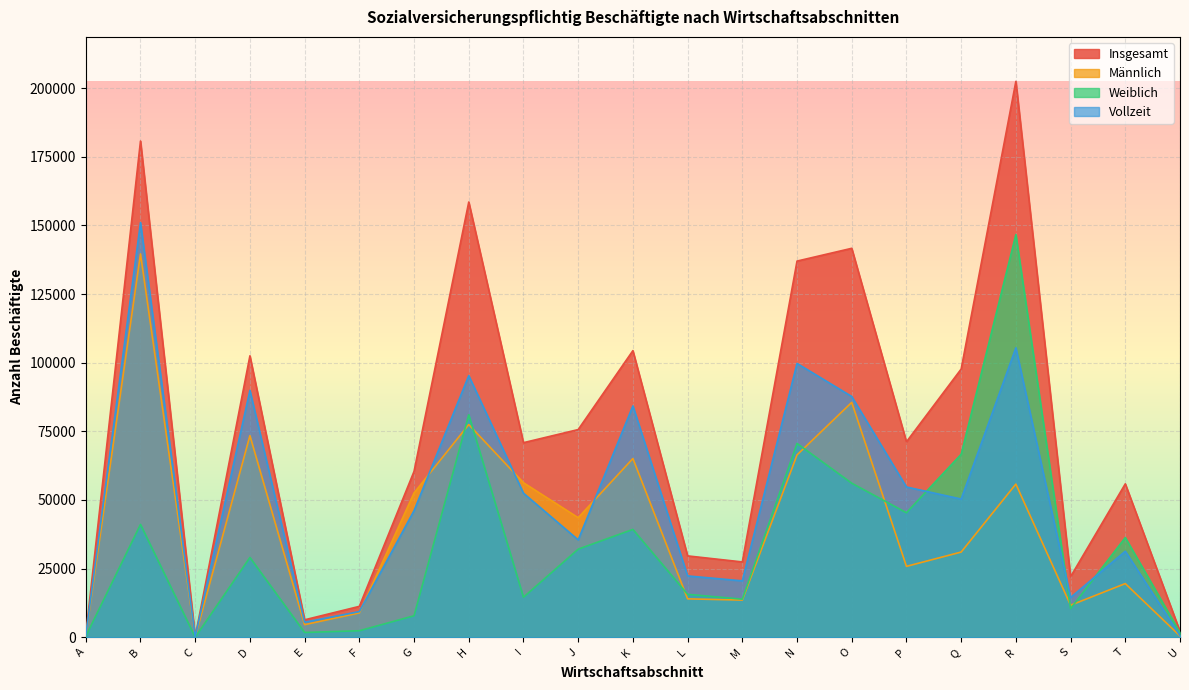

Reading left to right, transcribe all the data shown in this chart.

Insgesamt: 857	180733	163	102513	6364	11259	60434	158517	70873	75646	104390	29641	27438	137005	141660	71190	97694	202457	22083	55879	2148
Männlich: 495	139634	121	73444	4604	8875	52590	77474	56282	43552	65102	13996	13551	66417	85550	25832	31040	55797	11673	19560	470
Weiblich: 362	41099	42	29069	1760	2384	7844	81043	14591	32094	39288	15645	13887	70588	56110	45358	66654	146660	10410	36319	1678
Vollzeit: 612	151046	148	89915	5491	9360	46132	95294	52469	35481	84262	22346	20549	99736	87688	54740	50345	105430	14486	31347	629